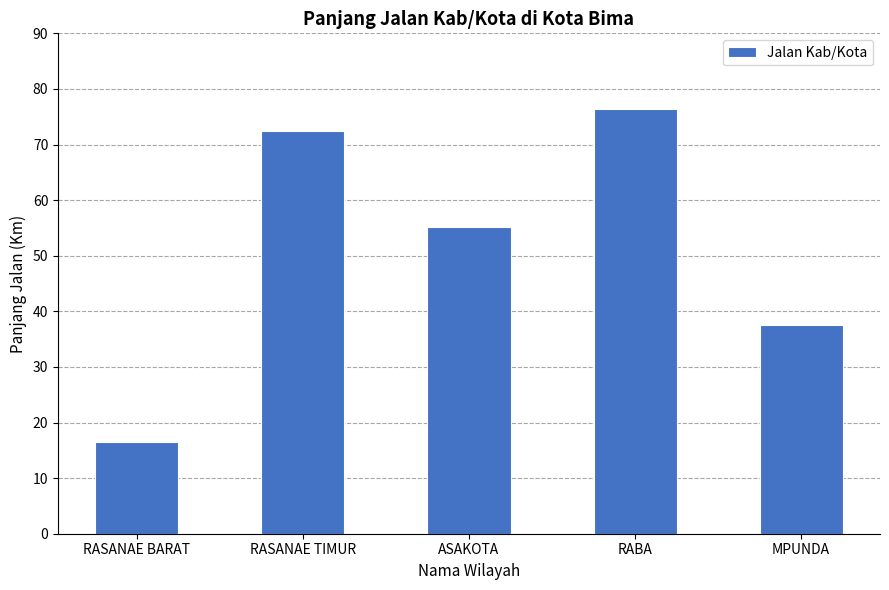

What is the change in value from RASANAE TIMUR to RABA?

+3.9